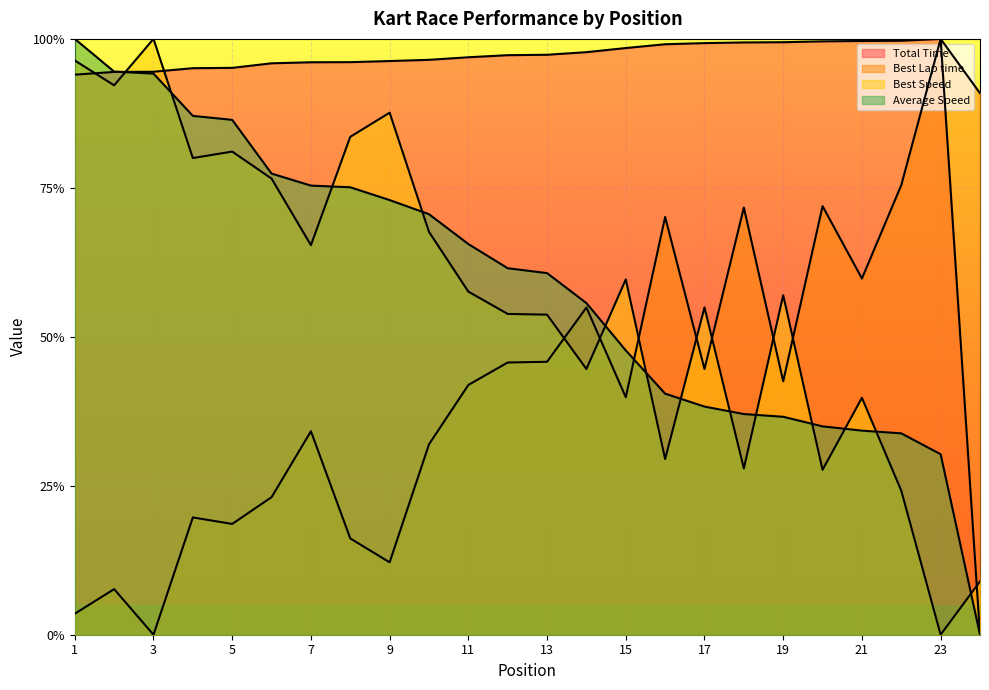

What is the difference between the second highest and minimum values in the Average Speed series?

0.9